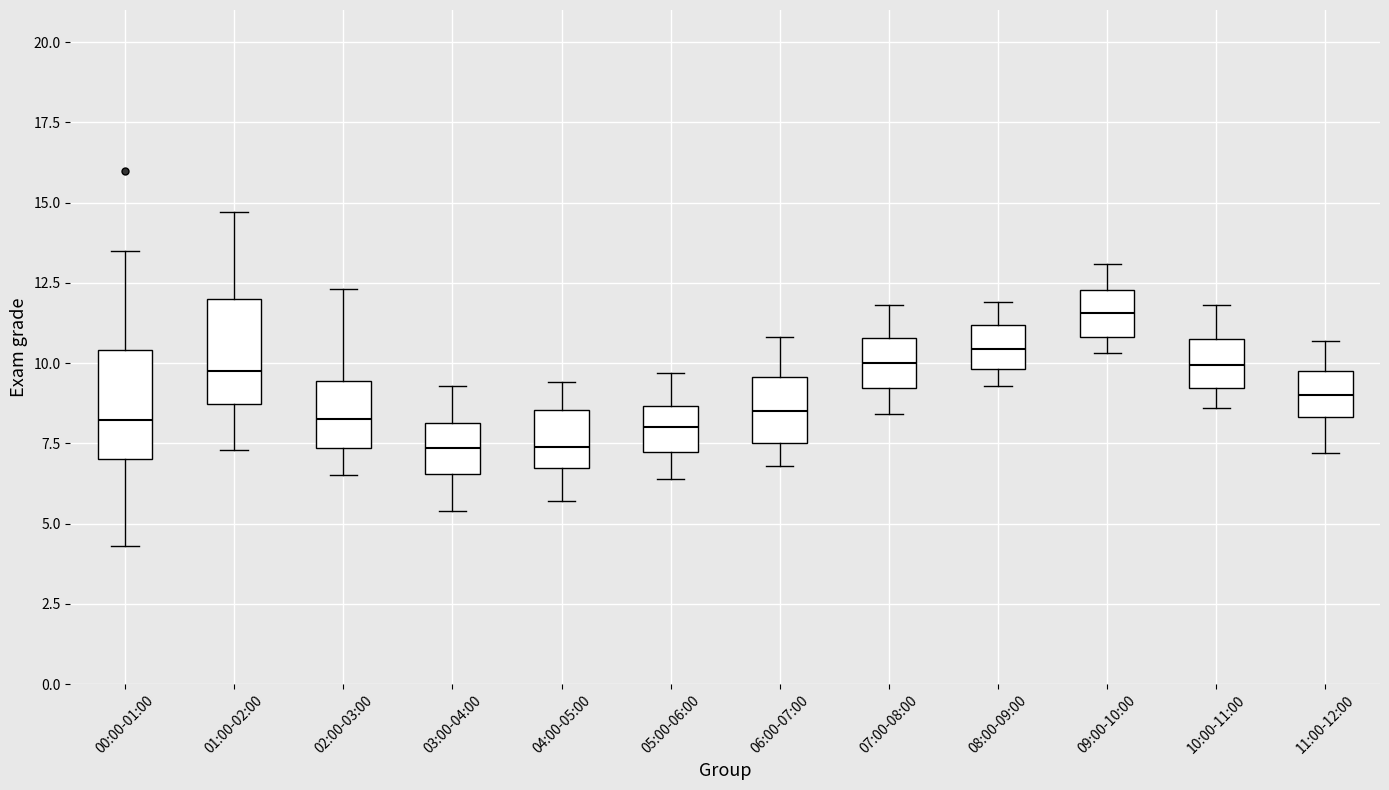

Which box's median line is the highest?

09:00-10:00